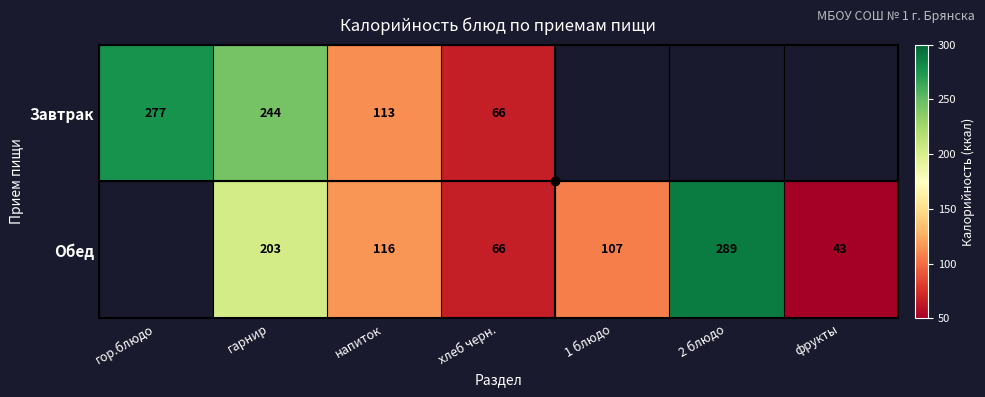

What is the sum of the Завтрак values at хлеб черн. and напиток?

179